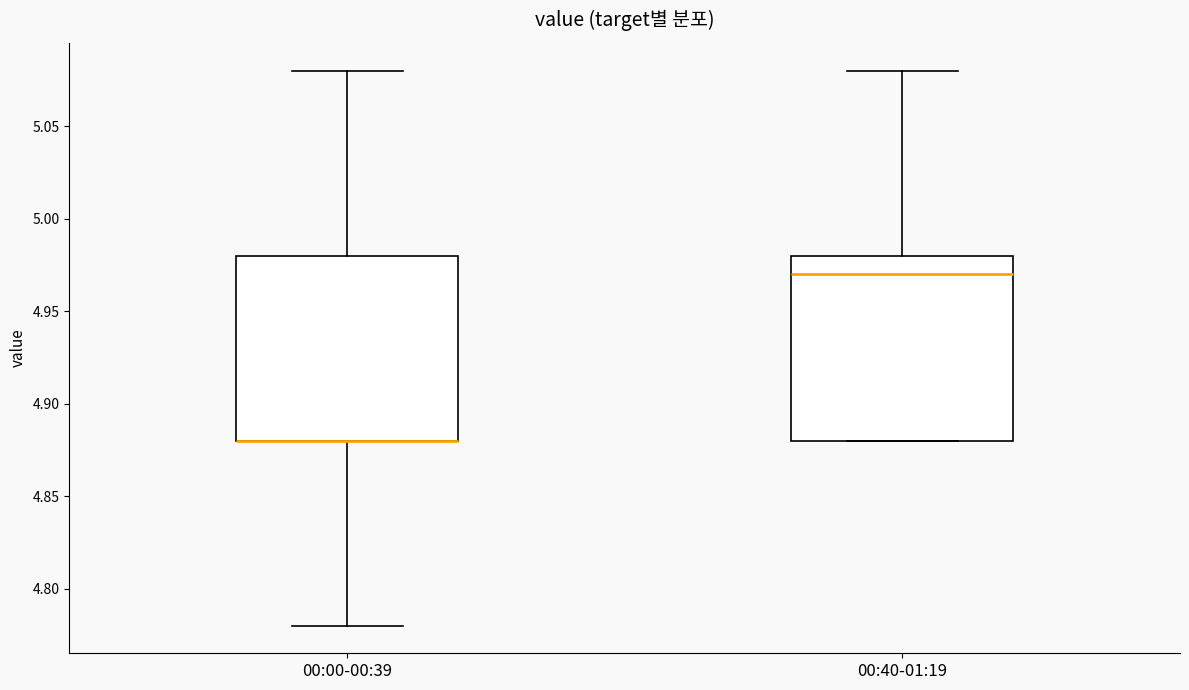

Where is the upper edge of the box for 00:40-01:19 on the y-axis? The values are not printed on the chart, so give them approximately, as read against the axis.

4.98